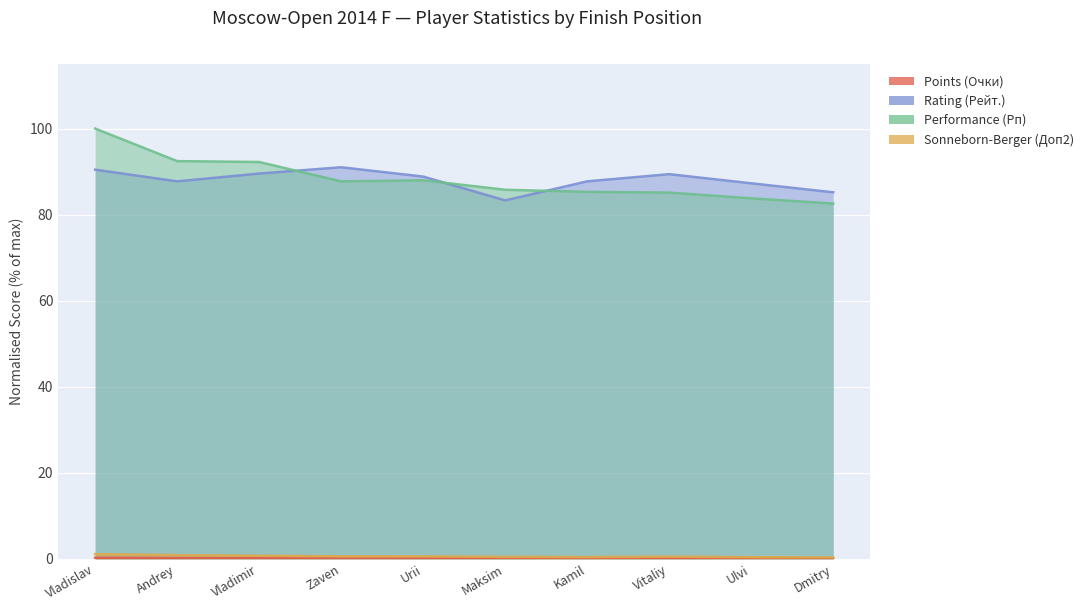

Reading right to left, list all the values displayed in this chart.

Points (Очки): 0.1	0.1	0.1	0.1	0.1	0.2	0.2	0.2	0.2	0.3
Rating (Рейт.): 85.2	87.3	89.4	87.7	83.3	88.8	91.0	89.5	87.7	90.4
Performance (Рп): 82.6	83.8	85.1	85.3	85.8	88.0	87.7	92.2	92.4	100.0
Sonneborn-Berger (Доп2): 0.4	0.4	0.5	0.4	0.5	0.6	0.6	0.7	0.9	1.1